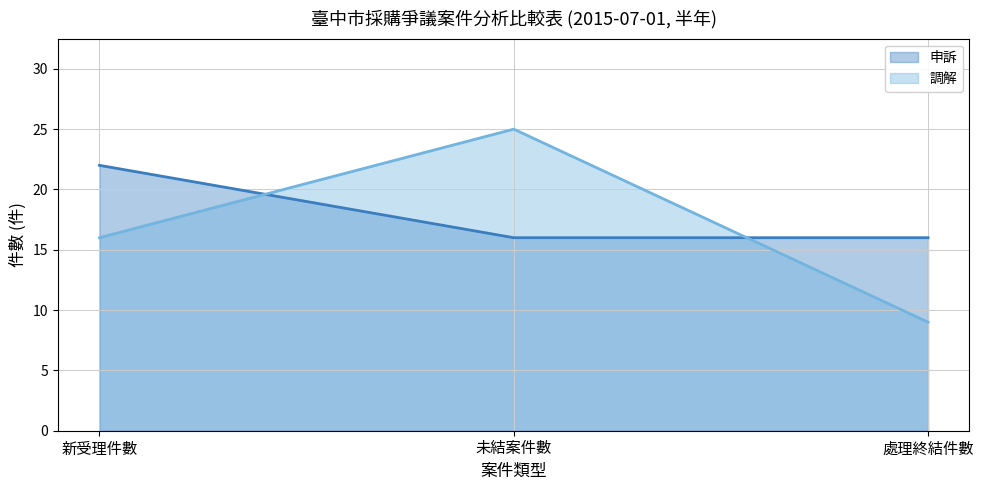

Rank the categories by 調解 (line) value from highest to lowest.

未結案件數, 新受理件數, 處理終結件數